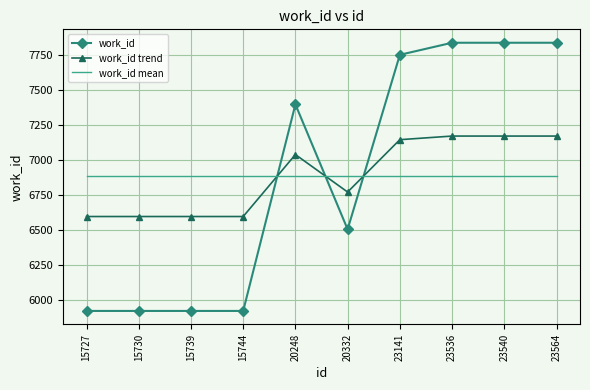

Reading right to left, what are all the values shown in this chart?

work_id: 7835.0	7835.0	7835.0	7749.0	6506.0	7396.0	5925.0	5925.0	5925.0	5925.0
work_id trend: 7170.4	7170.4	7170.4	7144.6	6771.7	7038.7	6597.4	6597.4	6597.4	6597.4
work_id mean: 6885.6	6885.6	6885.6	6885.6	6885.6	6885.6	6885.6	6885.6	6885.6	6885.6